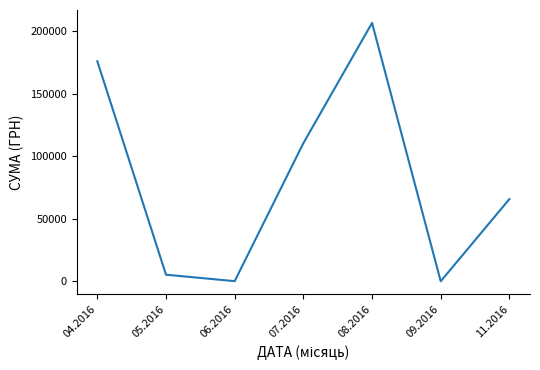

Where is the first local minimum?

06.2016